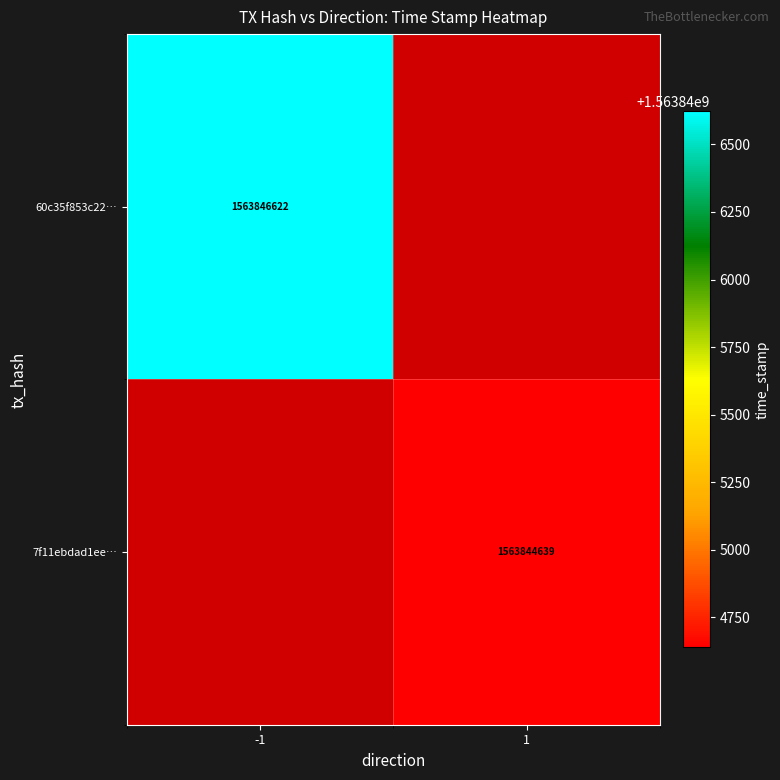

The 7f11ebdad1ee… series shows 2153374324 at 1. True or false?

False